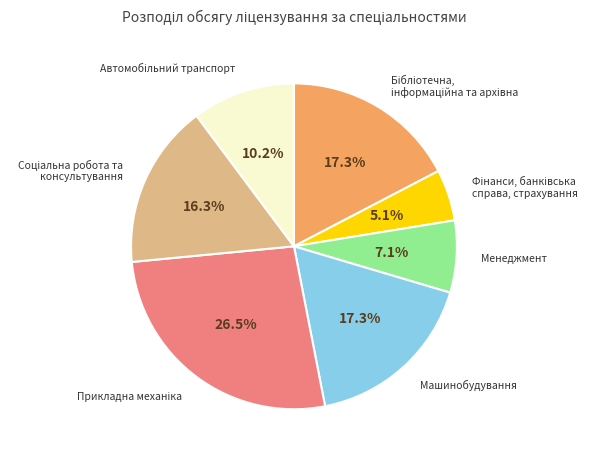

How many slices are in this pie chart?

7